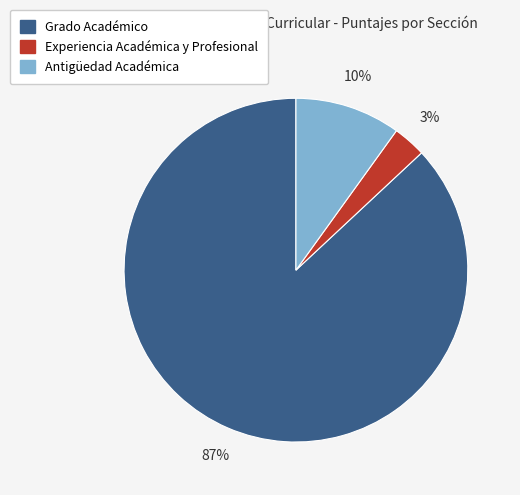

Which slice represents more than half of the pie?

Grado Académico